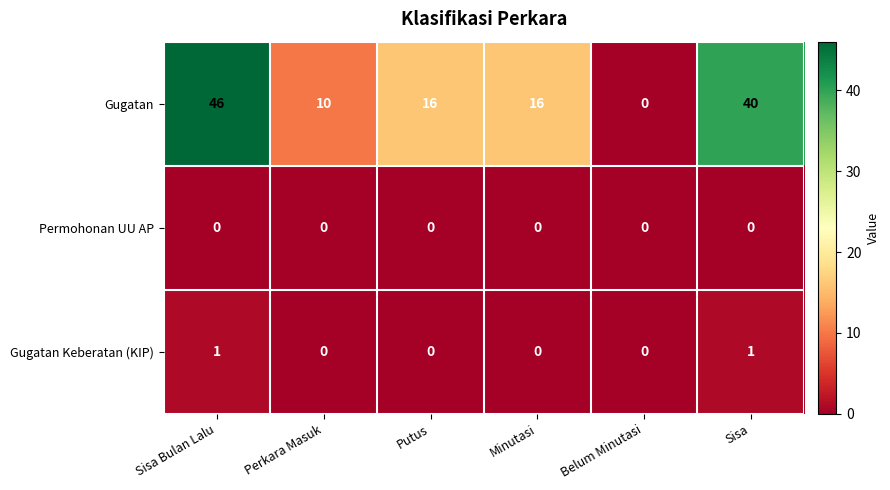

At how many categories does at least one series exceed 7?

5